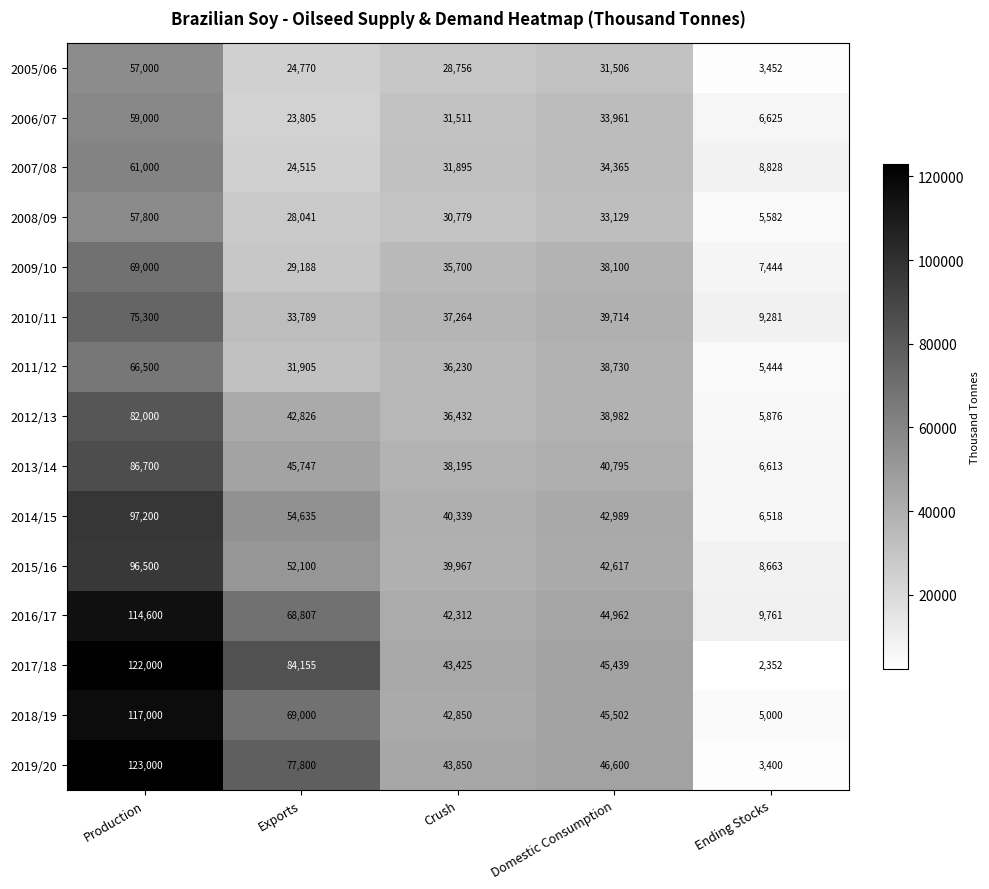

The 2009/10 series shows 4530 at Ending Stocks. True or false?

False